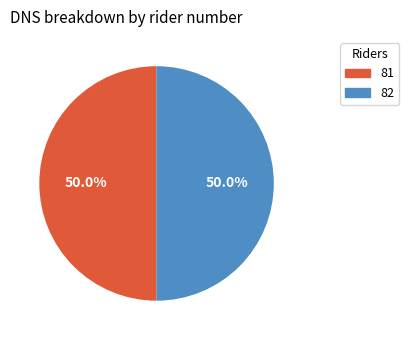

What is the ratio of the value at 81 to the value at 82?

1.0